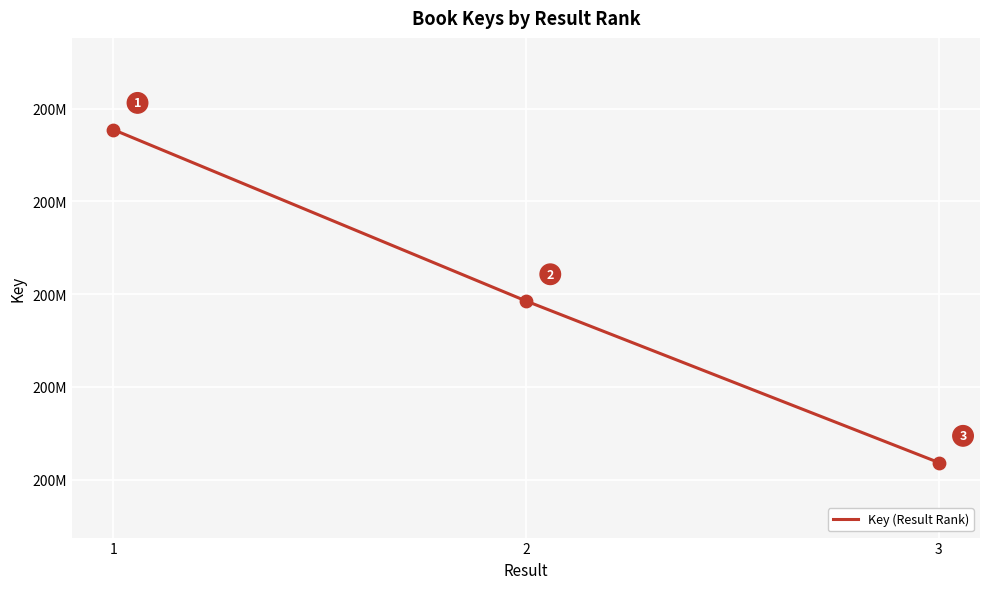

What is the change in value from 1 to 2?

-18477396